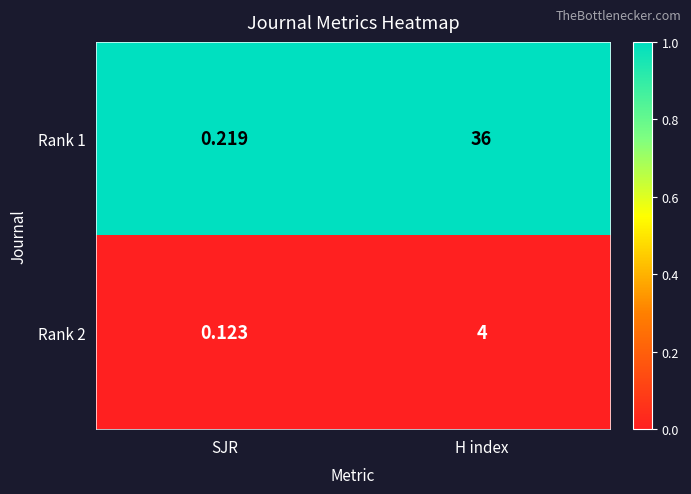

At which label is Rank 1 closest to 18?

SJR